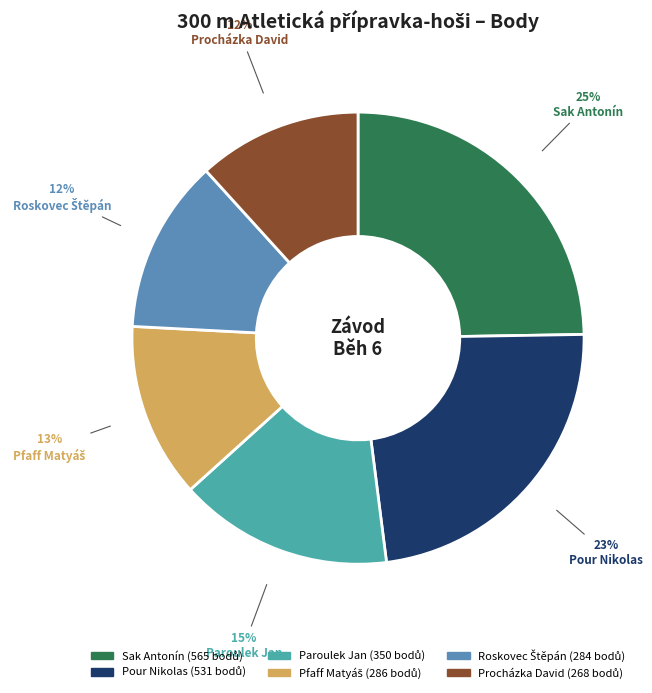

How many segments does this pie chart have?

6